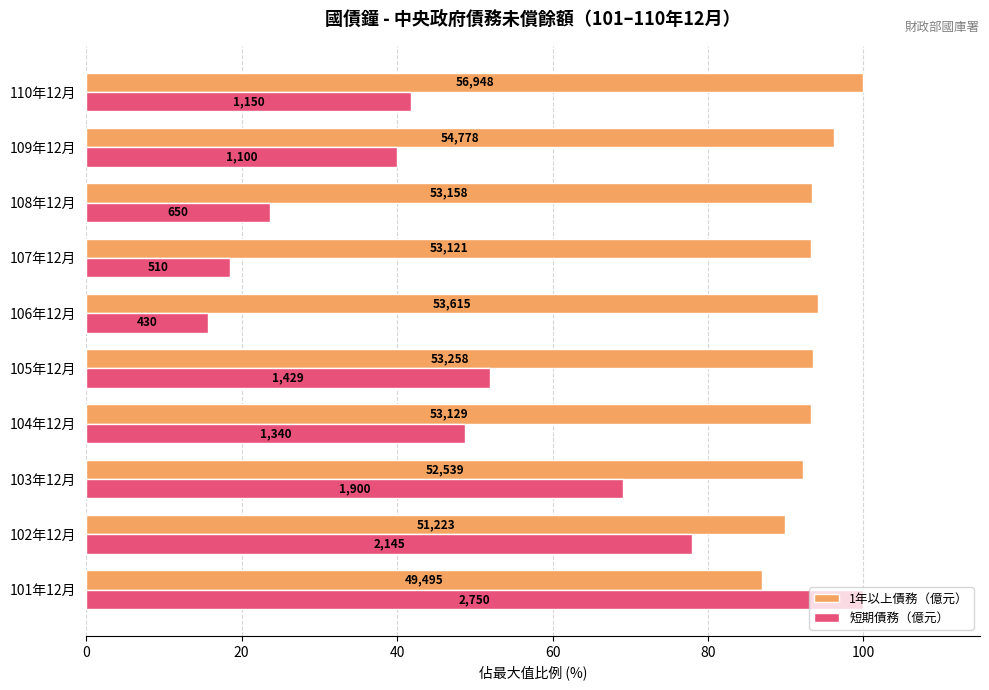

What are all the series names shown in the legend?

1年以上債務（億元）, 短期債務（億元）